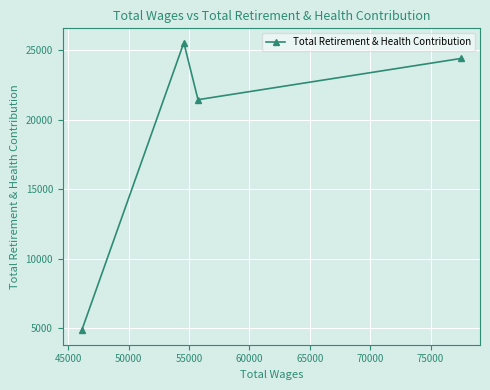

How many data points are above 24418?

1